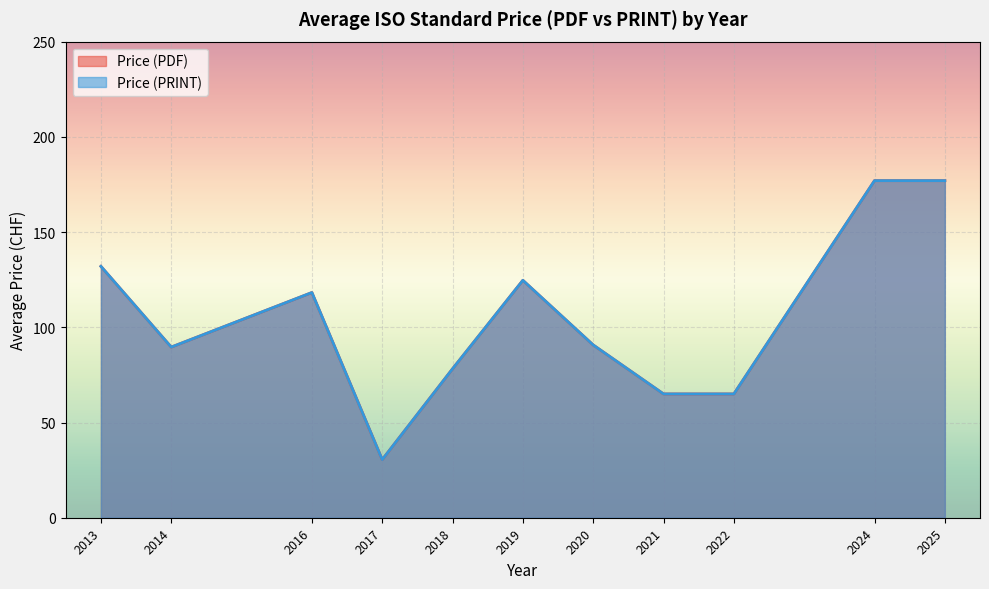

Does the chart display data point markers on the line(s)?

No